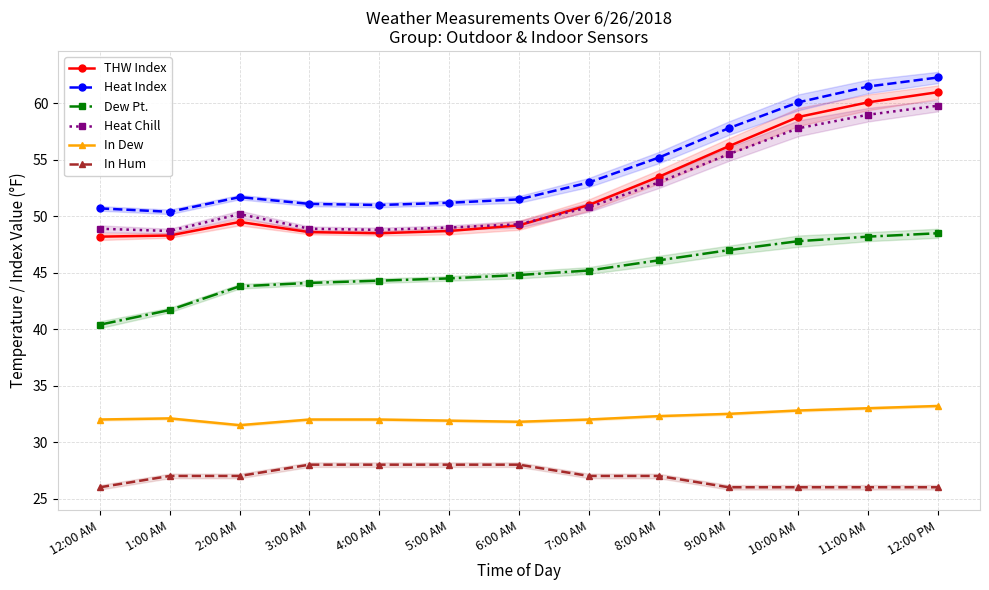

Where does the Heat Chill series first go above 50?

2:00 AM